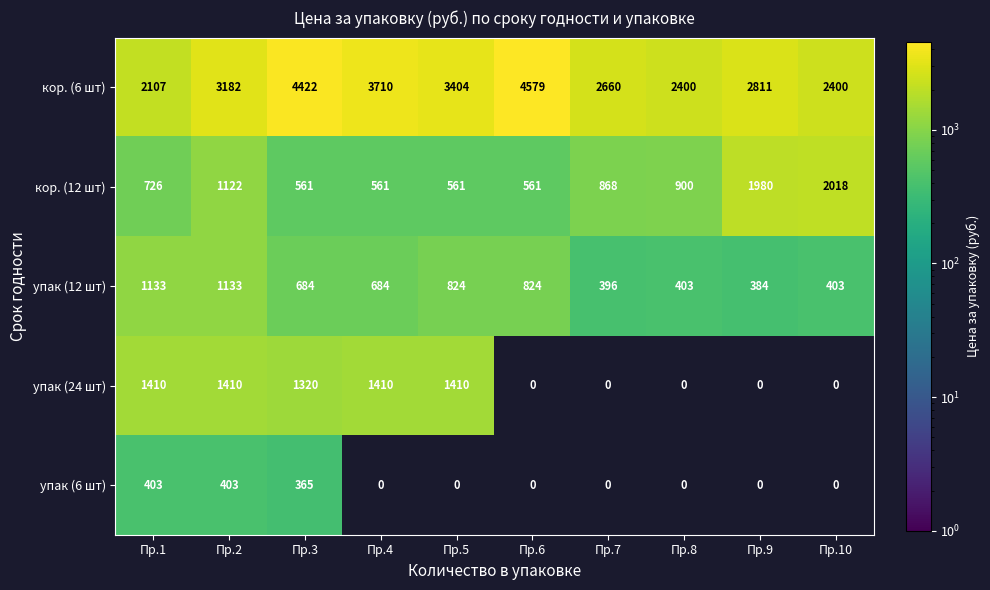

What is the sum of the кор. (6 шт) values at Пр.6 and Пр.1?

6686